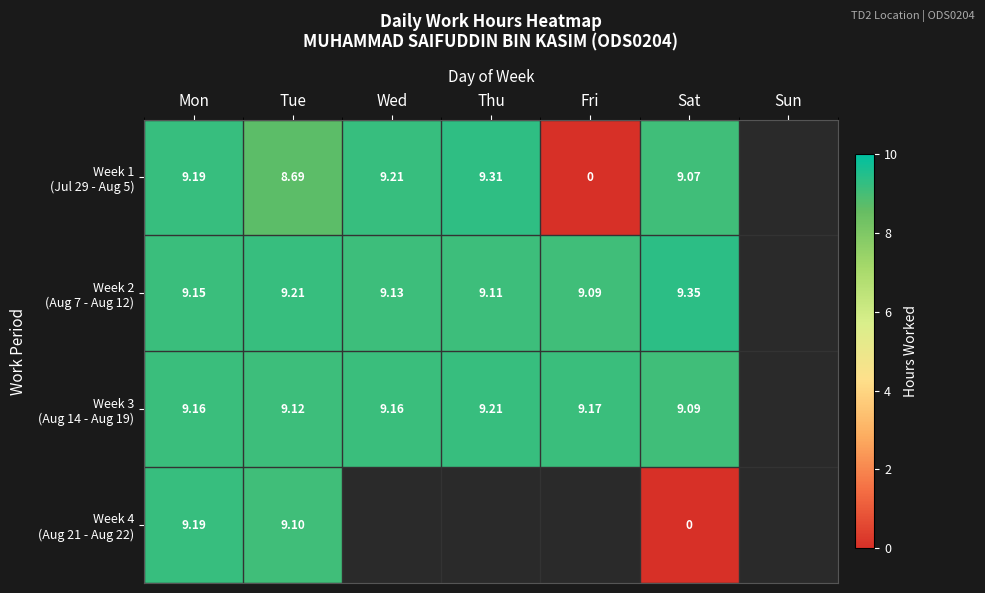

Which series has the largest range (max minus min)?

Week 1 (Jul 29 - Aug 5)